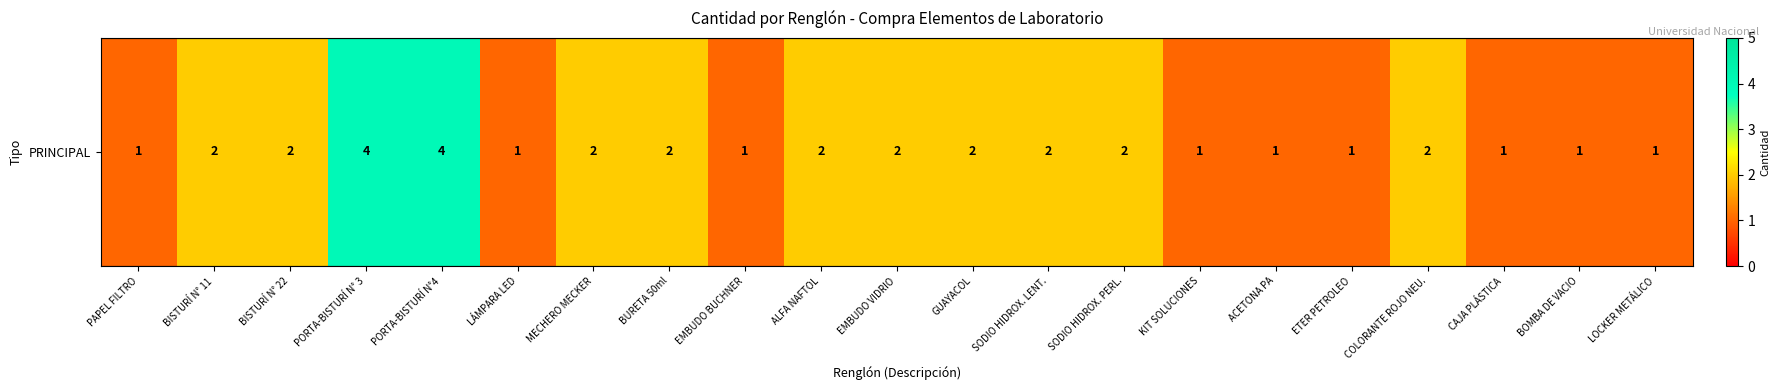

Count the number of data series in this chart.

1